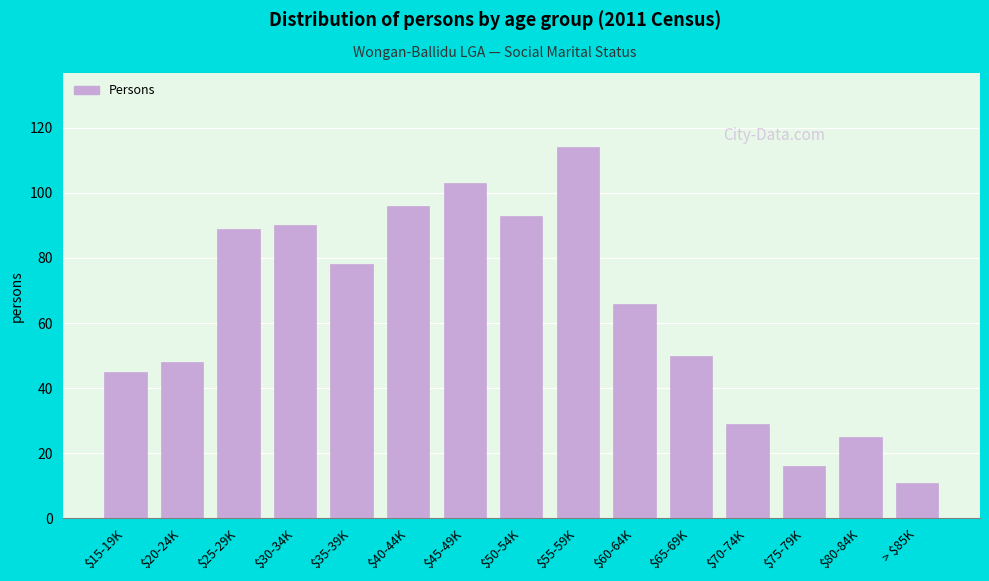

Reading left to right, extract all data points from this chart.

45	48	89	90	78	96	103	93	114	66	50	29	16	25	11